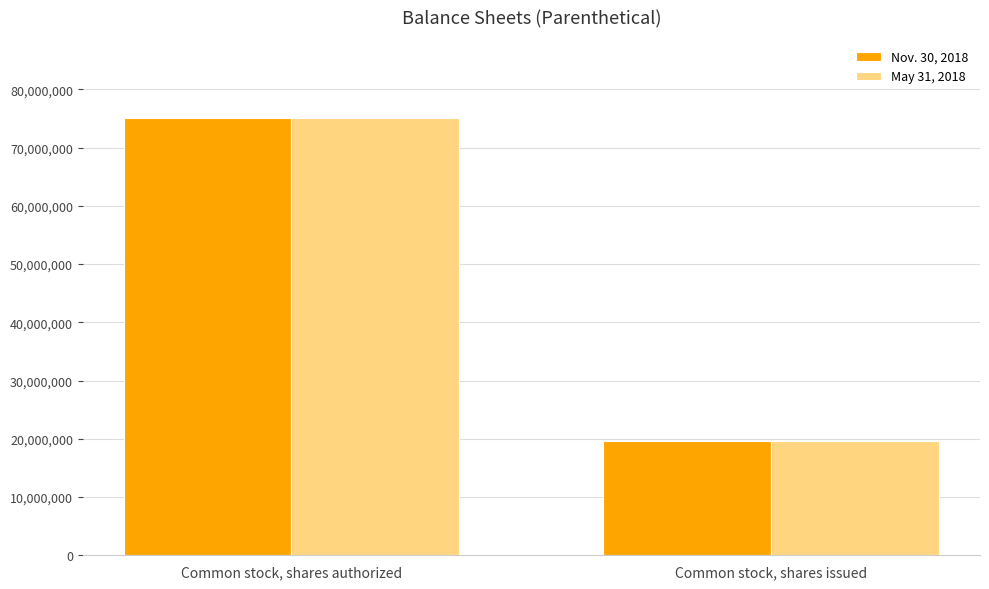

List the labels in order of May 31, 2018 value, smallest first.

Common stock, shares issued, Common stock, shares authorized